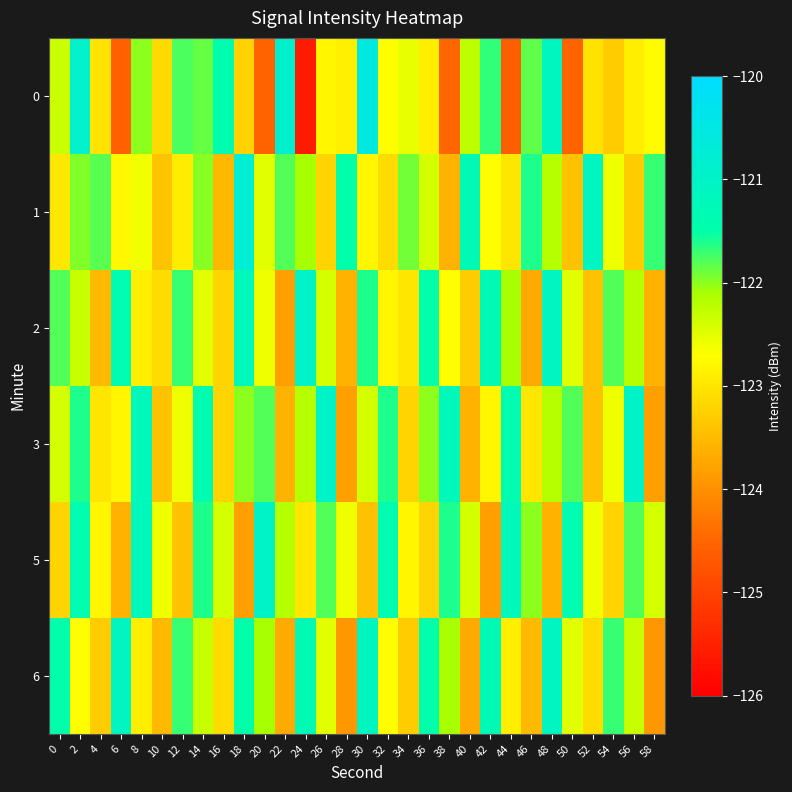

At 4, list the series in order from largest to smallest.

1, 5, 3, 0, 6, 2